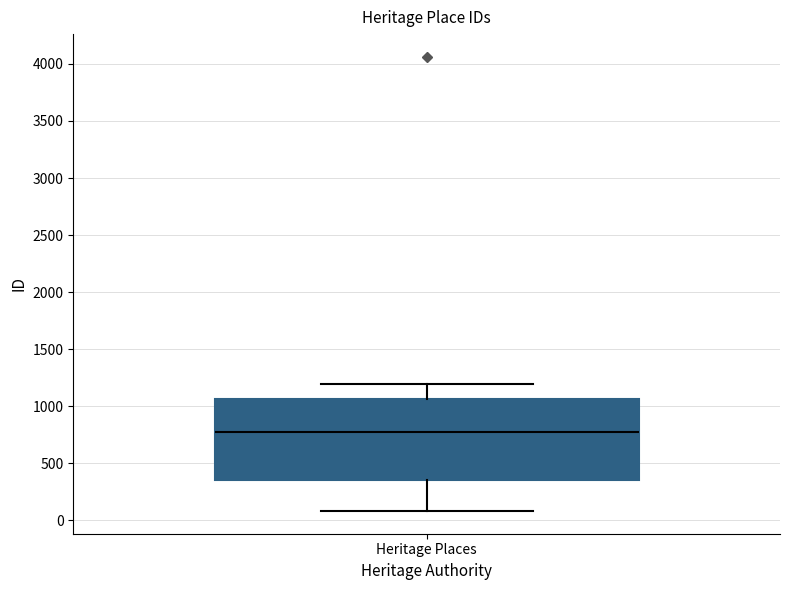

Transcribe this box plot: give where the median line is, the range the box spans, and where the two whiskers end, as read against the y-axis. The values are not printed on the chart, so give them approximately, as read against the axis.

median 800, box 350 to 1050, whiskers 100 to 1200